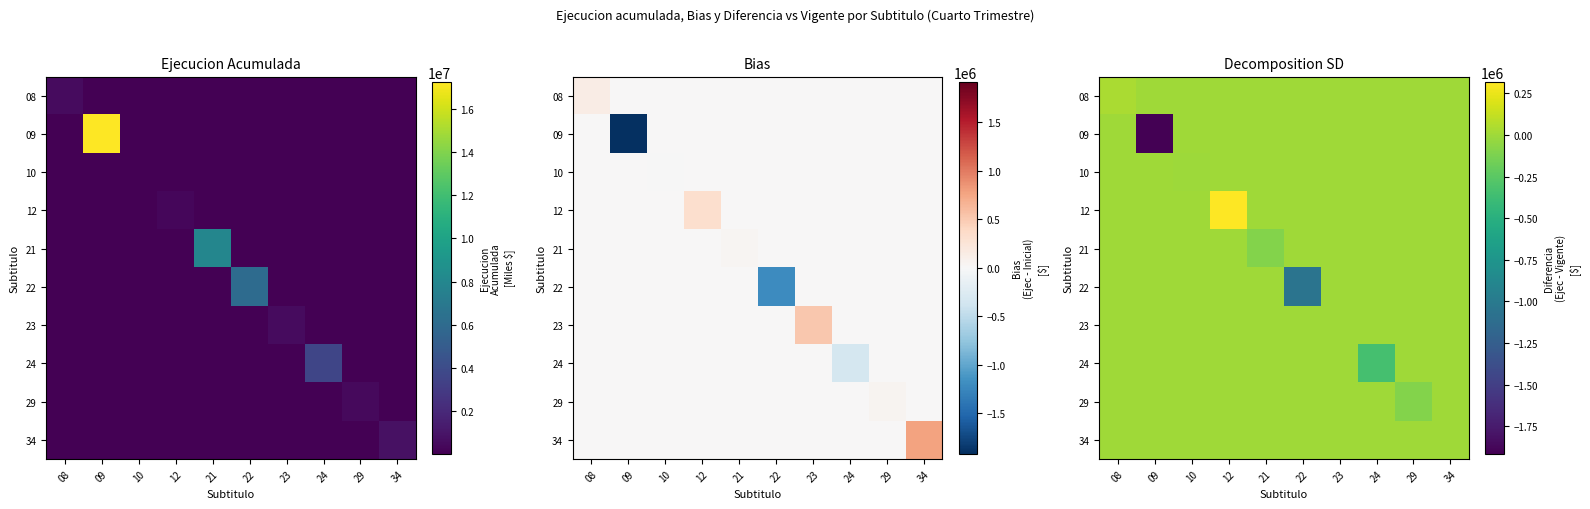

At which category is the sum across all series the highest?

12